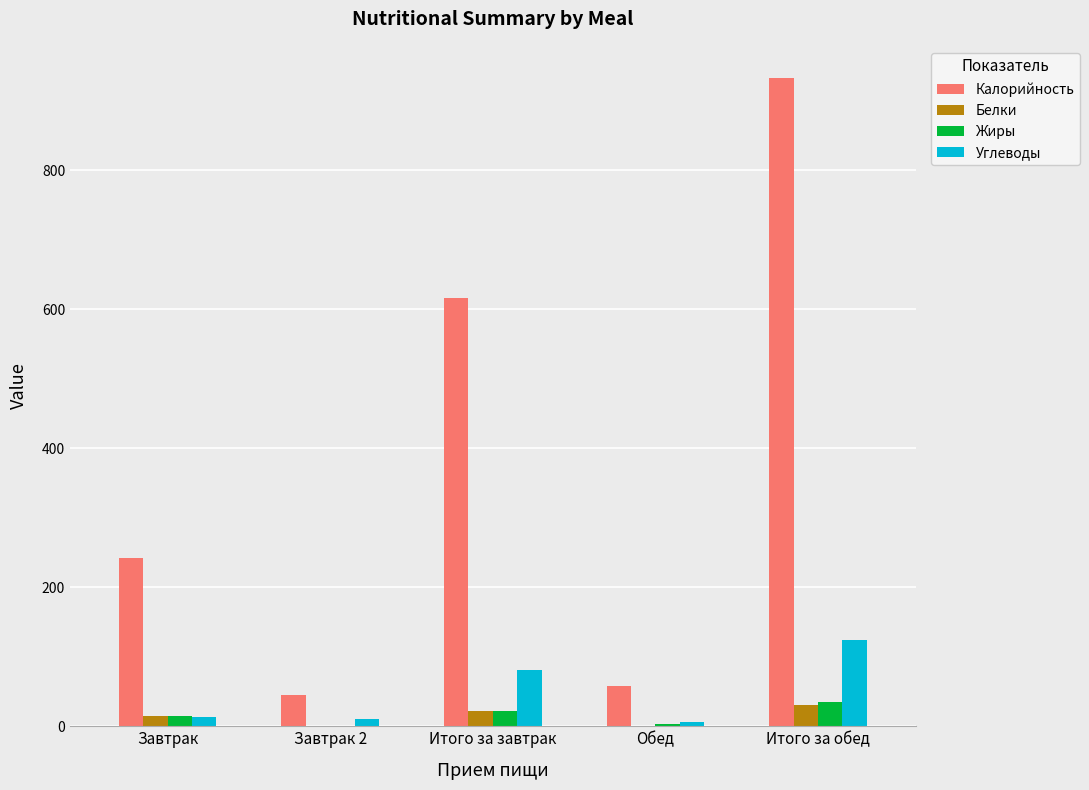

The value of Углеводы at Итого за завтрак is 20.4. True or false?

False